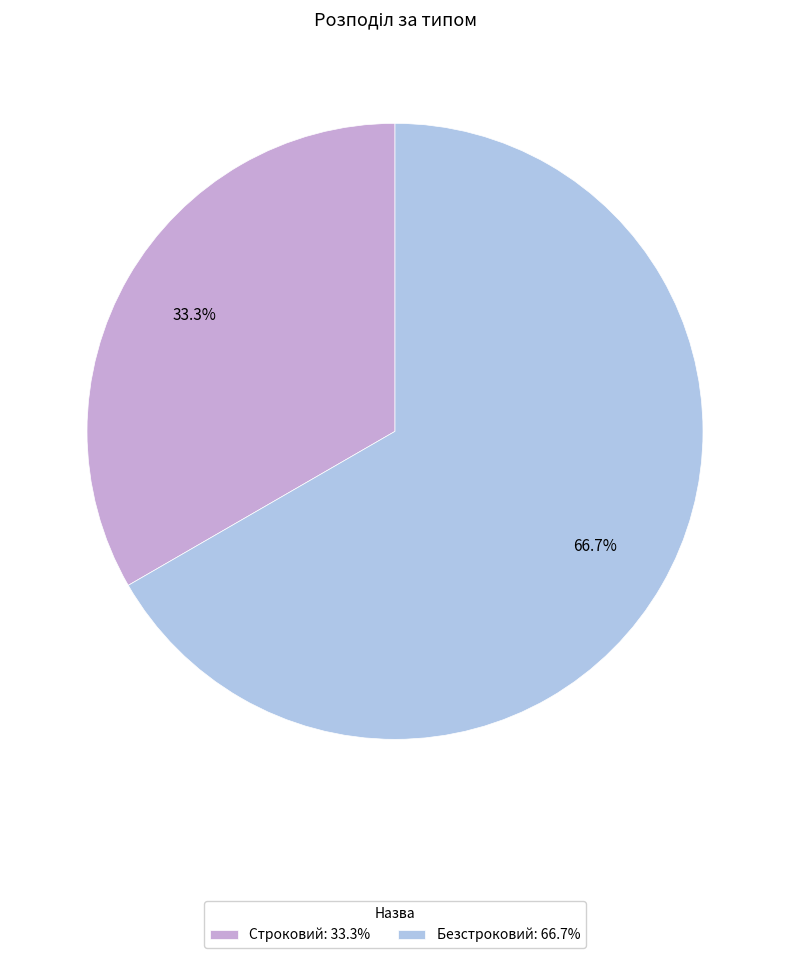

What percentage do Безстроковий and Строковий together represent?

100.0%